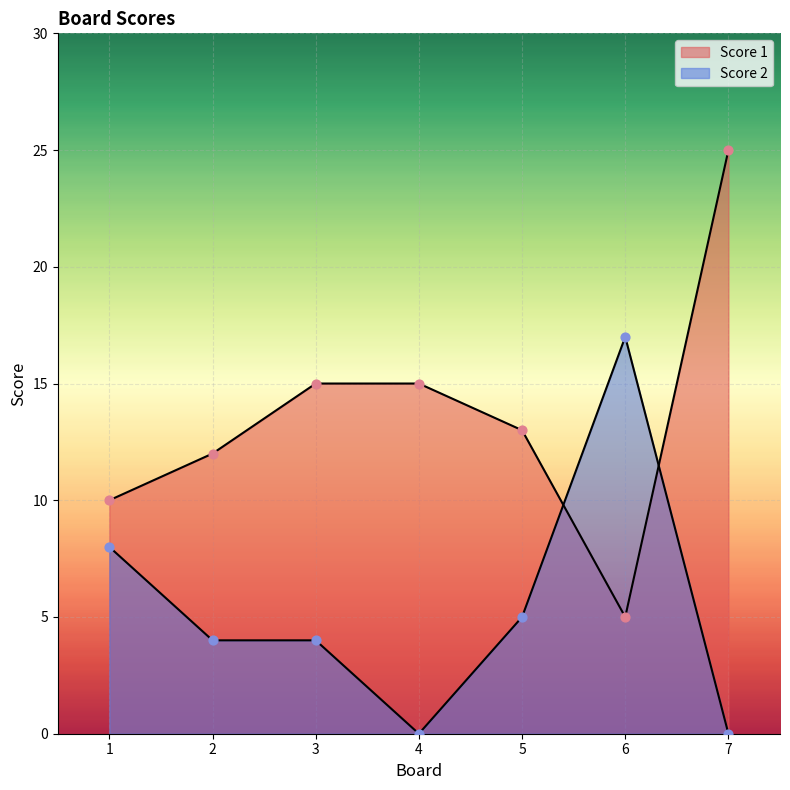

At which category is the sum across all series the highest?

7